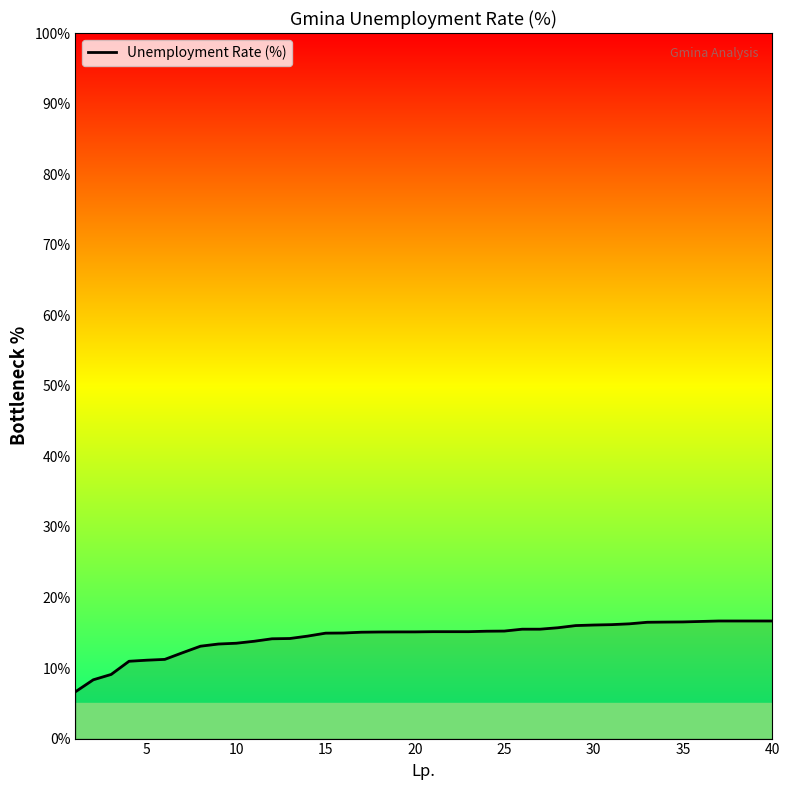

What is the greatest value displayed?

16.7